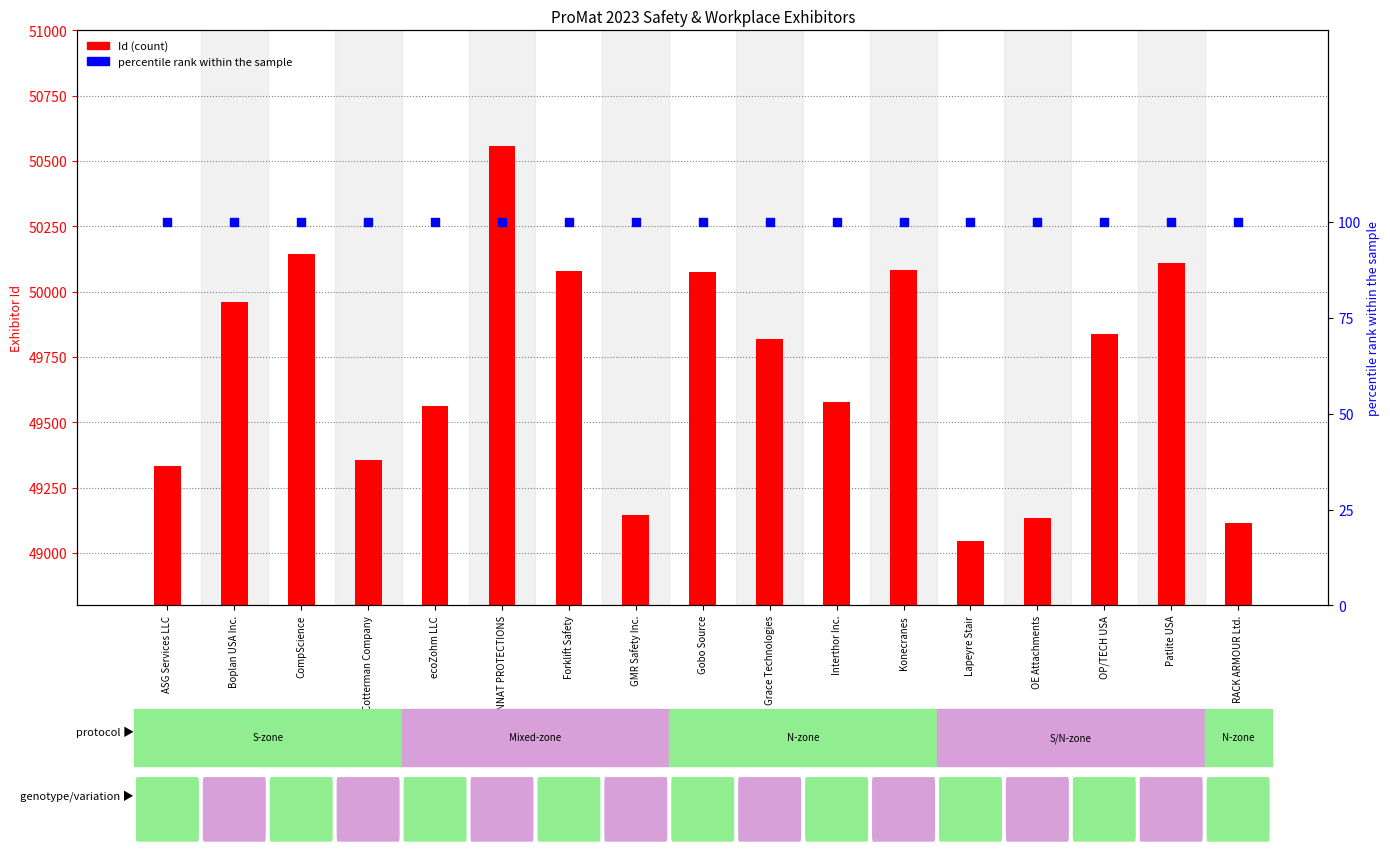

Which series contains the lowest Y value?

percentile rank within the sample